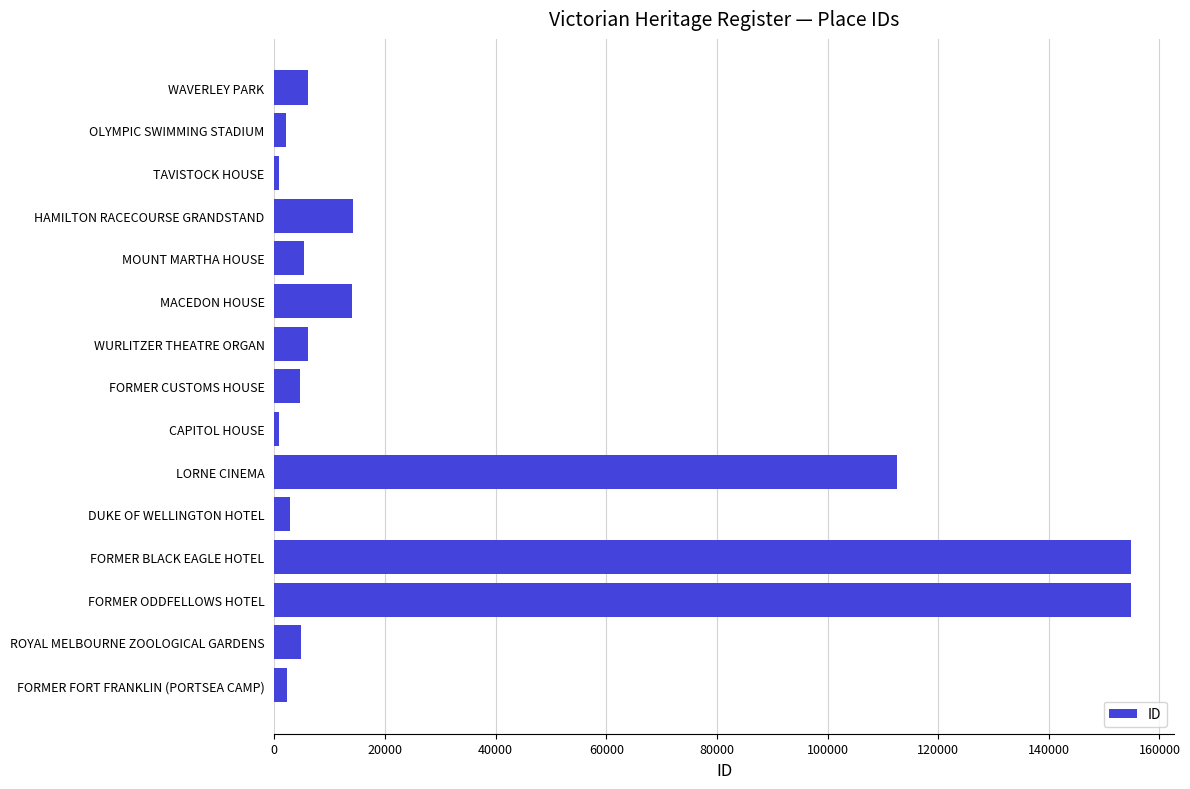

Where is the data nearest to the value 77825?

LORNE CINEMA